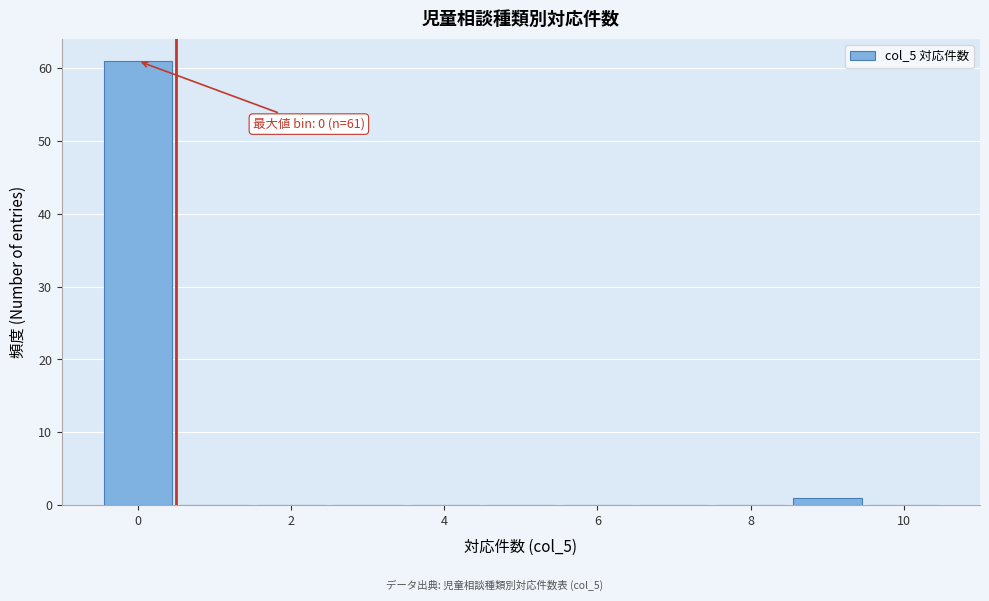

Which range on the x-axis has the tallest bar?

-0.5 to 0.5